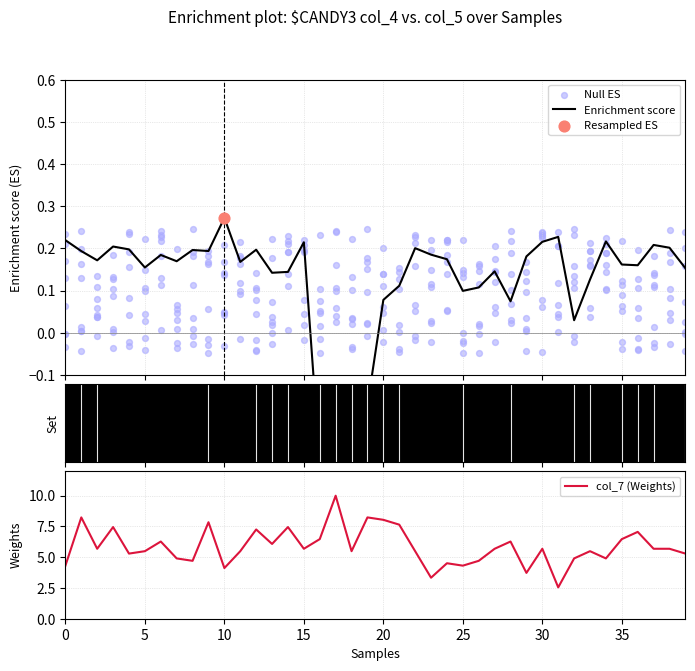

Which series contains the lowest Y value?

Enrichment score